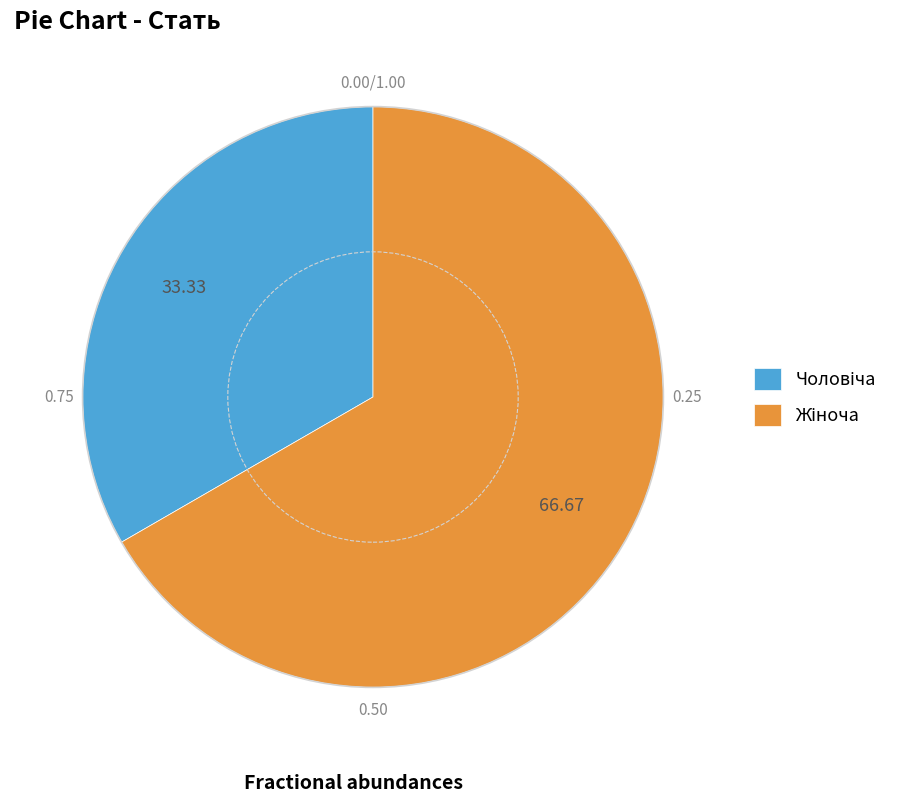

Does any single category account for the majority?

Yes